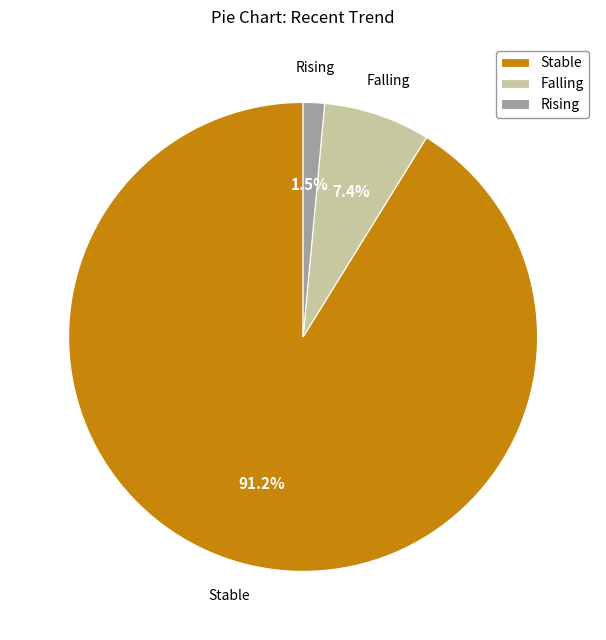

Does any single category account for the majority?

Yes